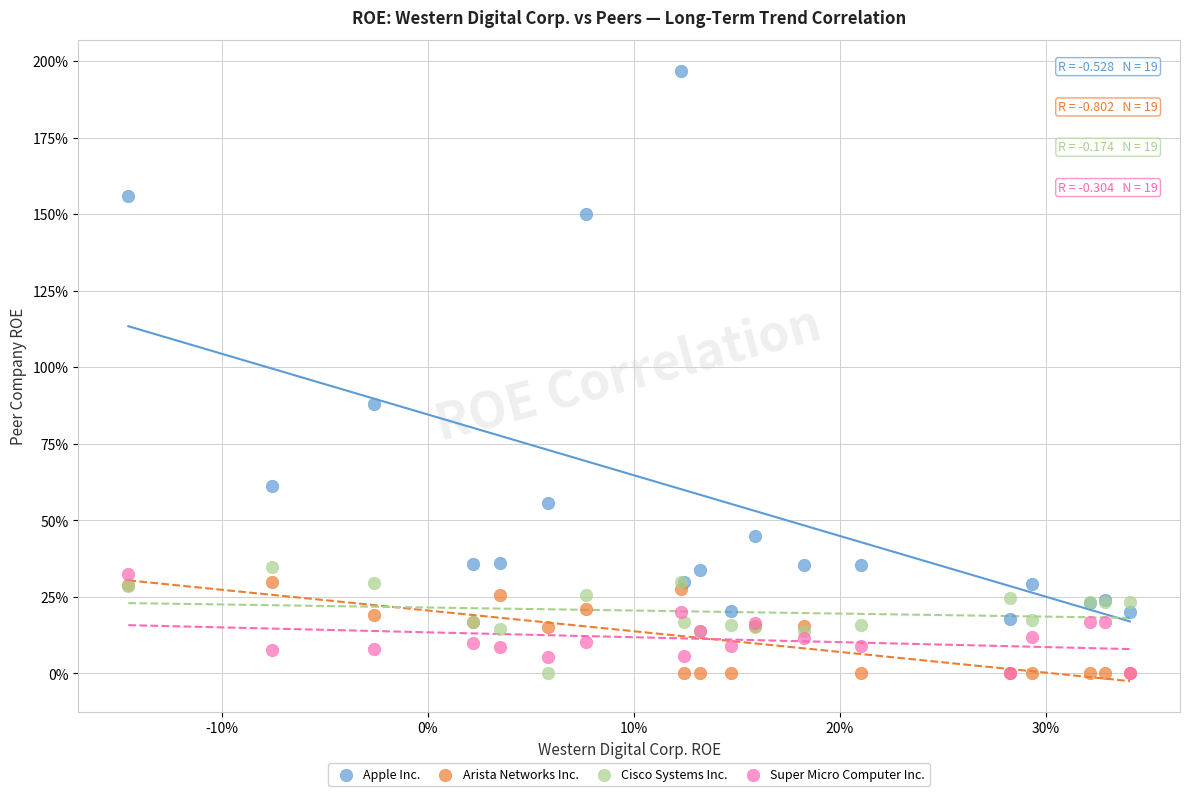

What are all the series names shown in the legend?

Apple Inc., Arista Networks Inc., Cisco Systems Inc., Super Micro Computer Inc.